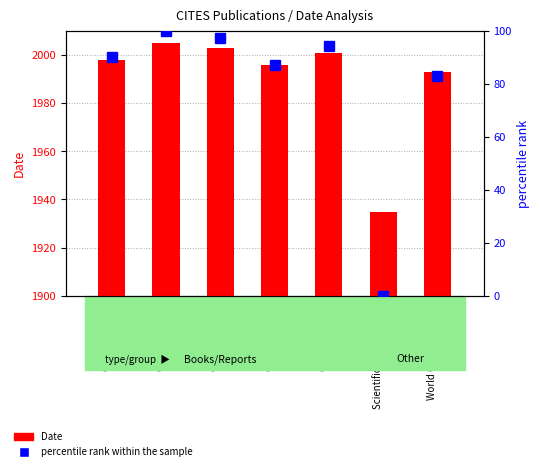

Reading left to right, extract all data points from this chart.

Date: Checklist 1998=1998.0	Checklist 2005=2005.0	Checklist 2003=2003.0	Checklist 1996=1996.0	Checklist 2001=2001.0	Scientific Reports 1935=1935.0	World Checklist 1993=1993.0
percentile rank within the sample: Checklist 1998=90.0	Checklist 2005=100.0	Checklist 2003=97.1	Checklist 1996=87.1	Checklist 2001=94.3	Scientific Reports 1935=0.0	World Checklist 1993=82.9